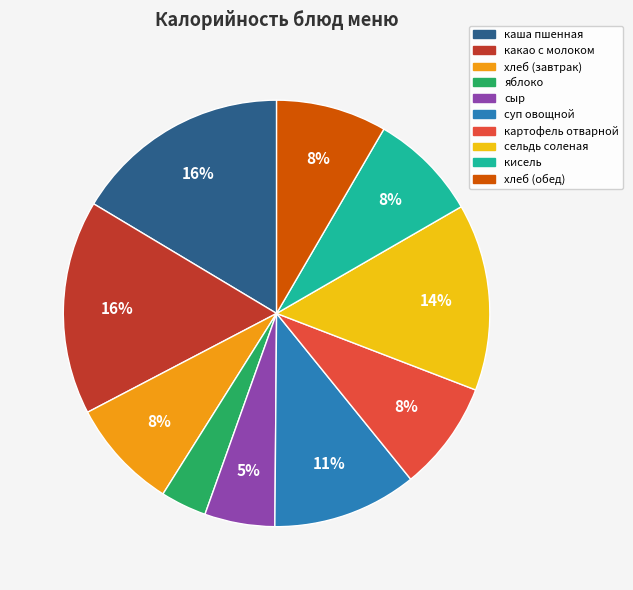

Is it true that сыр is 1% of the pie?

False